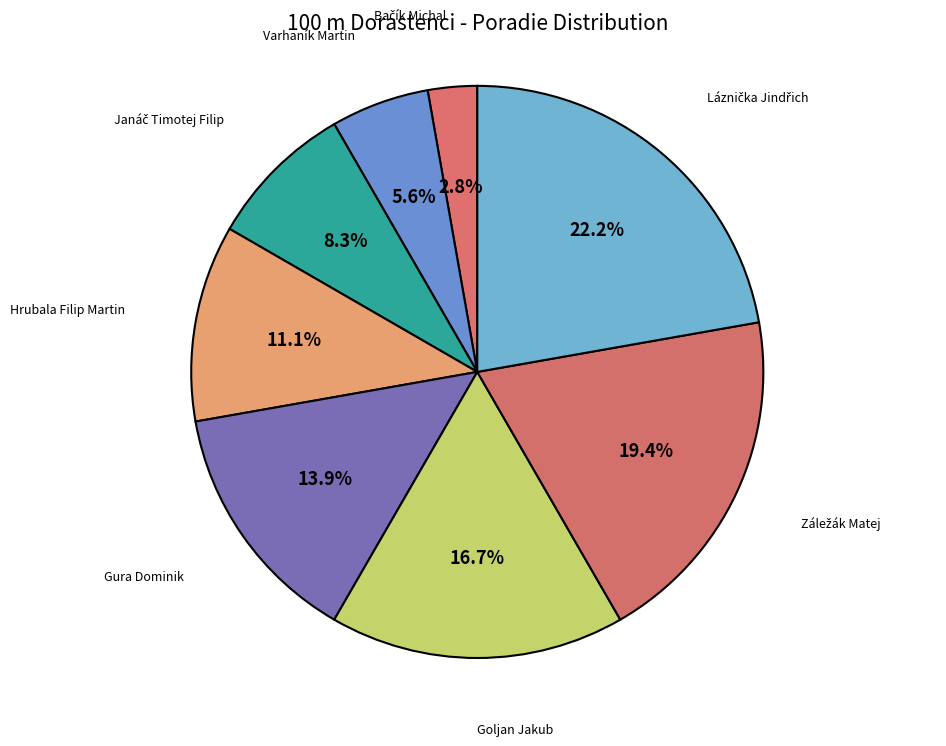

Is Hrubala Filip Martin the majority of the pie?

No